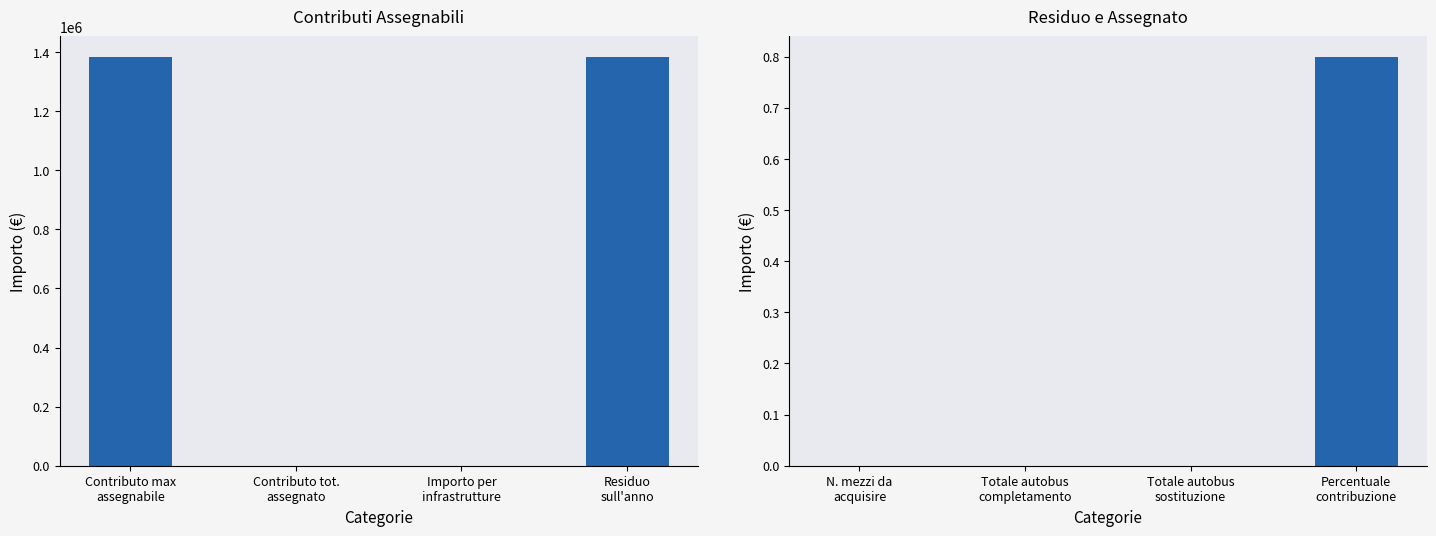

How many categories are shown in the chart?

4